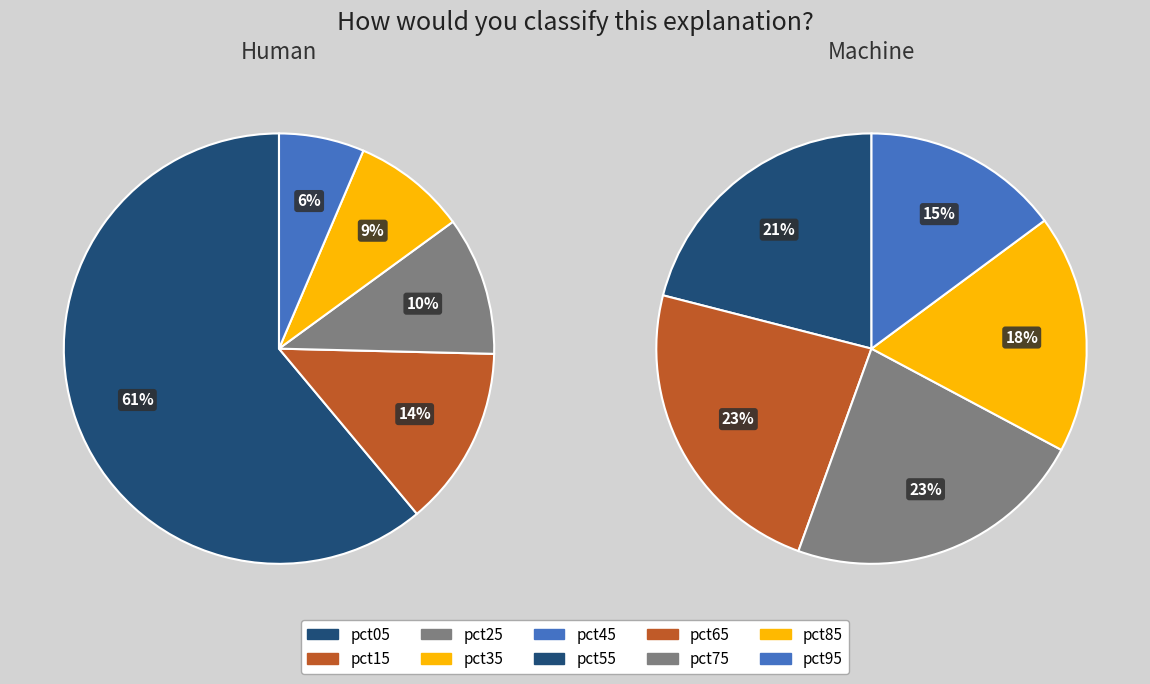

Rank the categories by value from lowest to highest.

pct95, pct85, pct55, pct75, pct45, pct65, pct35, pct25, pct15, pct05